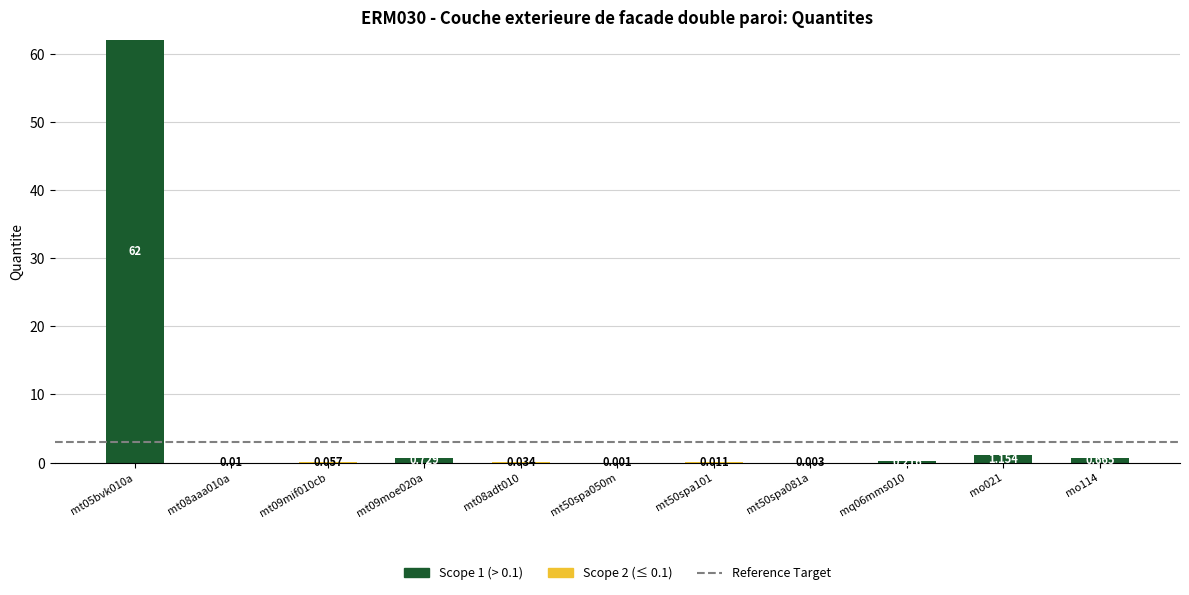

How many data points in Scope 1 (> 0.1) are above 0?

5